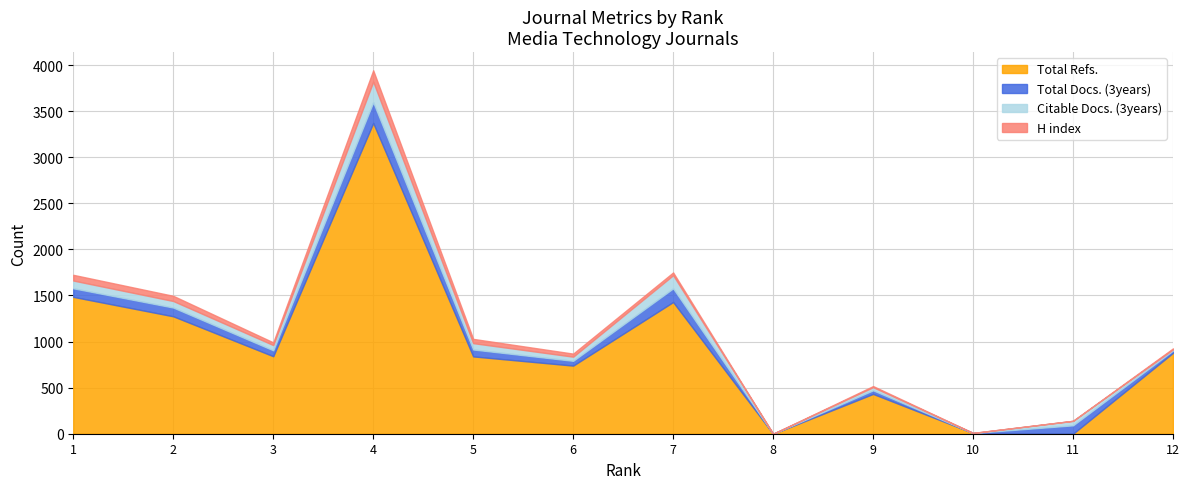

True or false: Total Docs. (3years) has a value of 91 at 11.

True